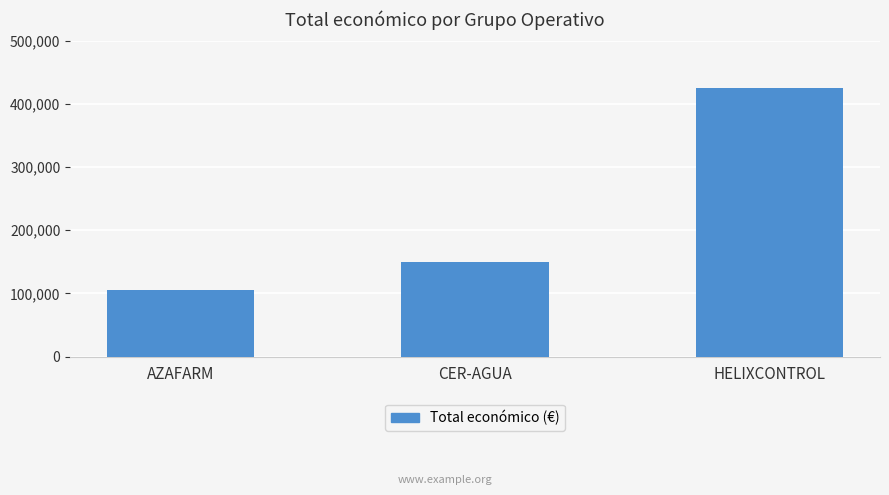

The chart shows a value of 143743 at AZAFARM. True or false?

False